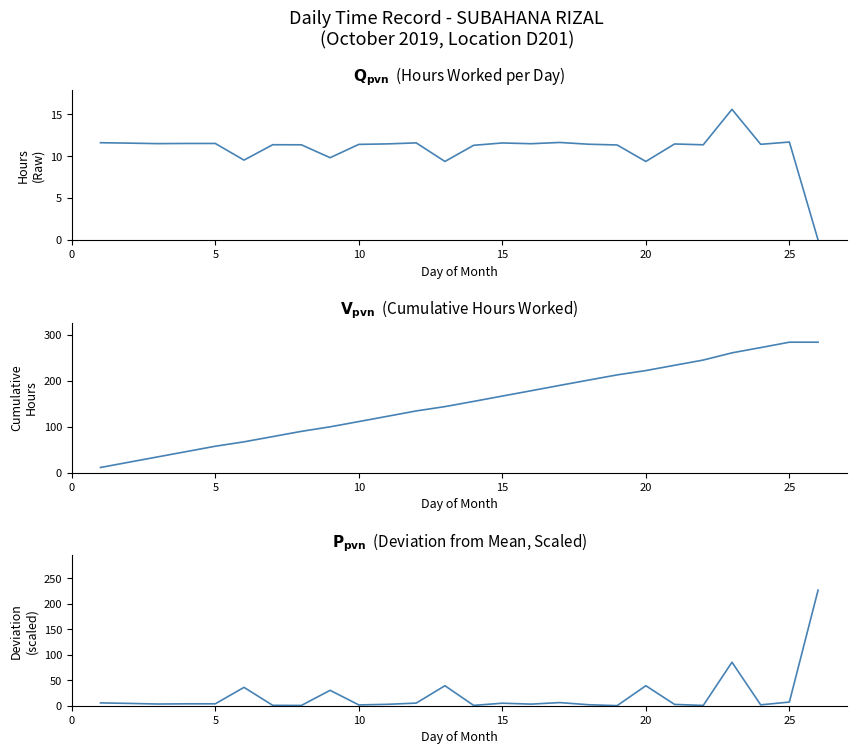

What is the maximum value for Cumulative Hours?

283.6